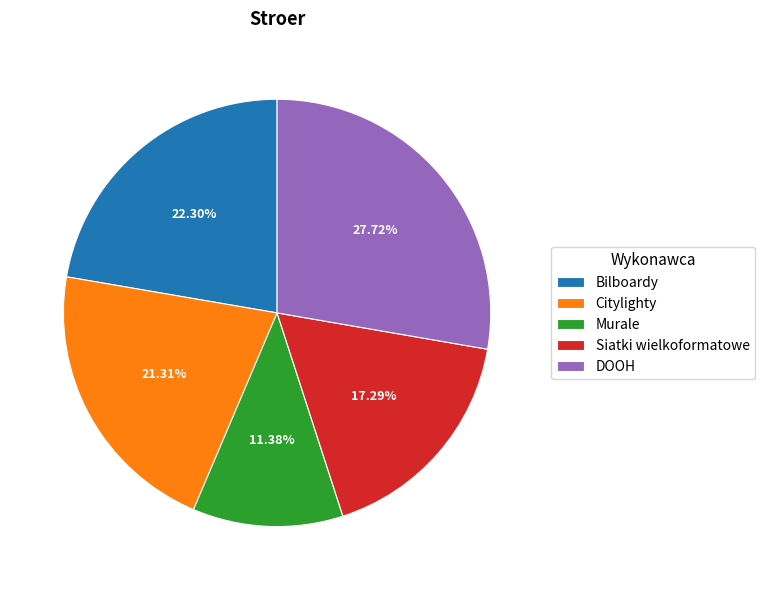

How many slices are in this pie chart?

5